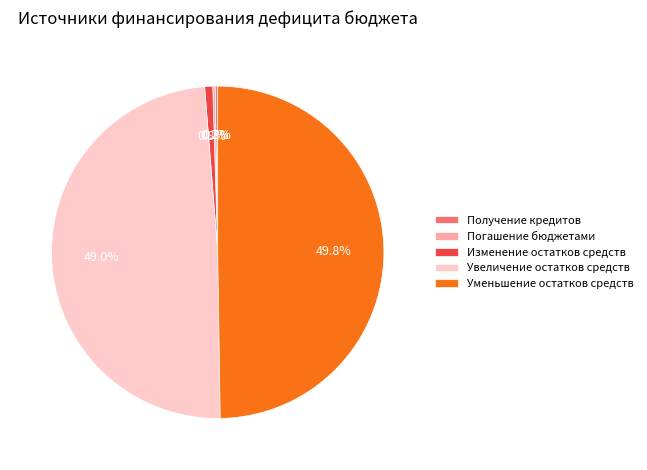

Is it true that Увеличение остатков средств is 49% of the pie?

True